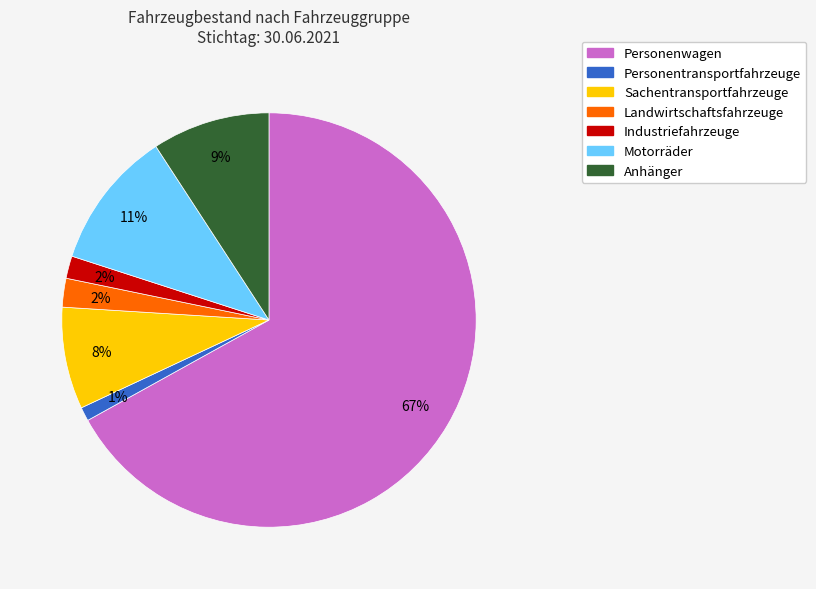

To the nearest percent, what portion does Personentransportfahrzeuge represent?

1%